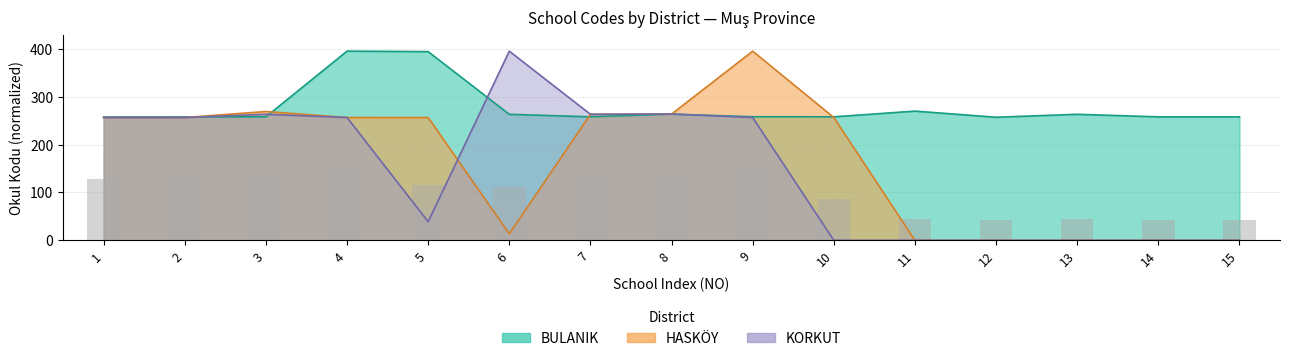

How many values in the KORKUT series exceed 256?

8